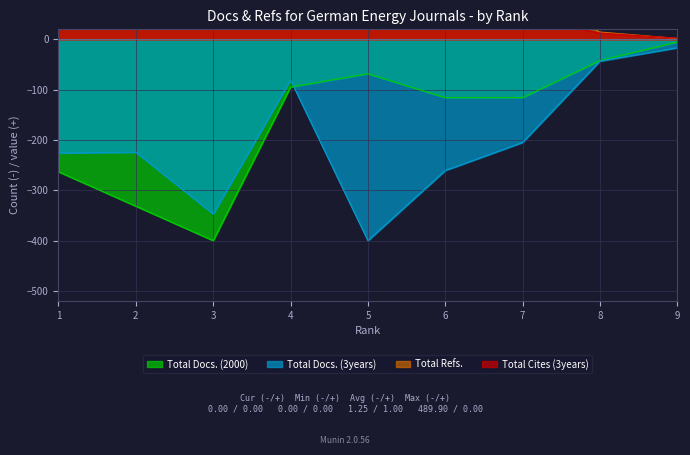

What is the difference between the highest and lowest values at 2?

509.8